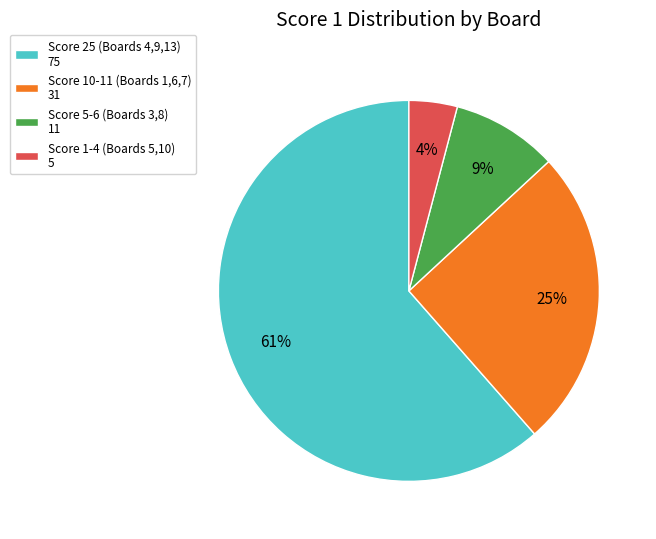

What is the largest slice in the pie chart?

Score 25 (Boards 4,9,13) 75